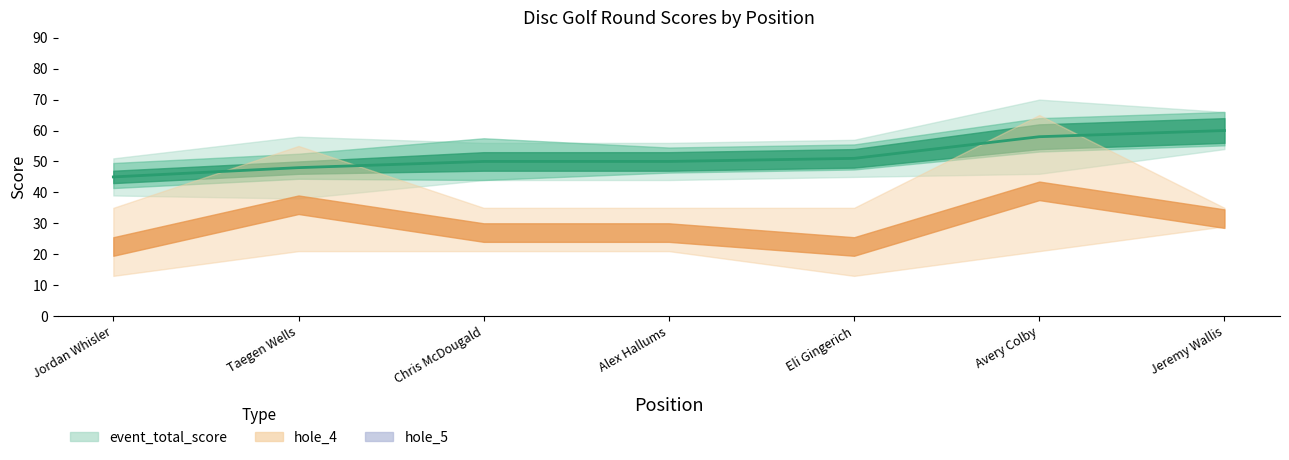

Reading right to left, list all the values displayed in this chart.

Jeremy Wallis=60	Avery Colby=58	Eli Gingerich=51	Alex Hallums=50	Chris McDougald=50	Taegen Wells=48	Jordan Whisler=45